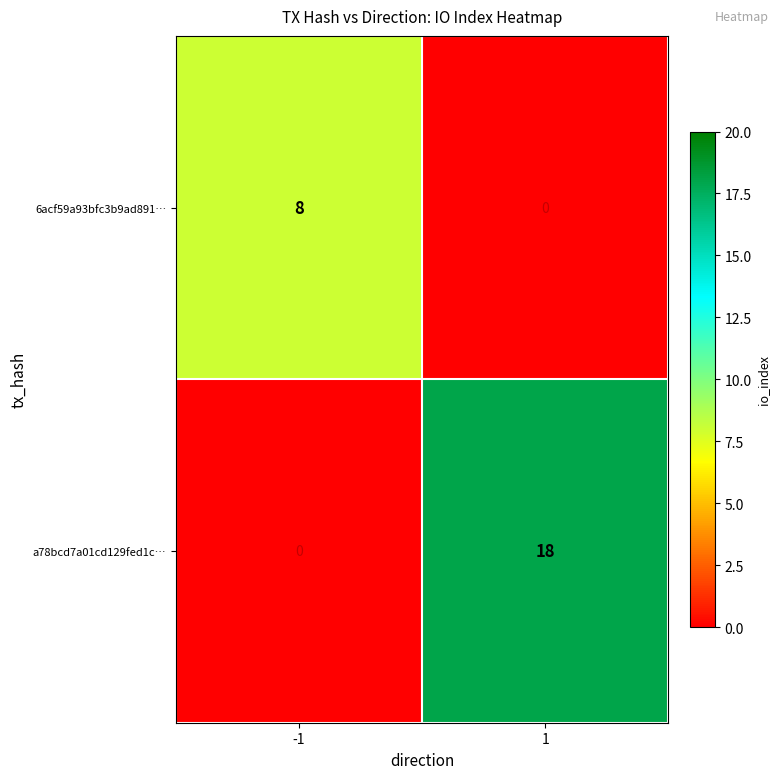

List the series in order of their overall mean, lowest first.

6acf59a93bfc3b9ad891…, a78bcd7a01cd129fed1c…